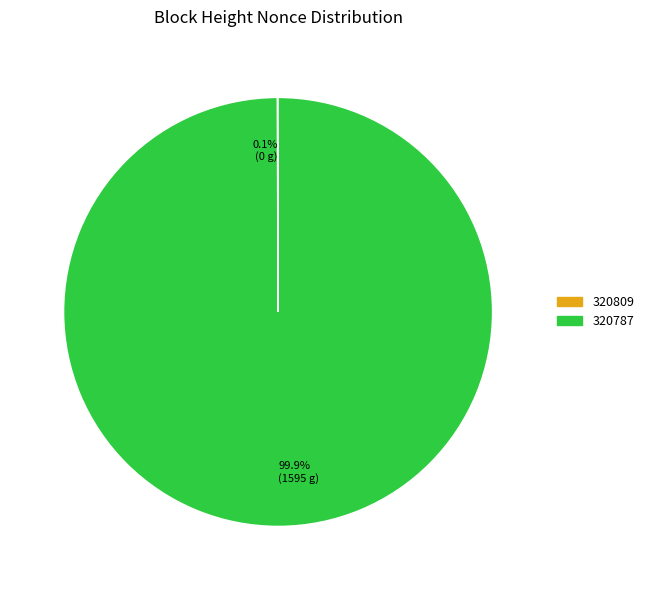

Which slice is the largest?

320787